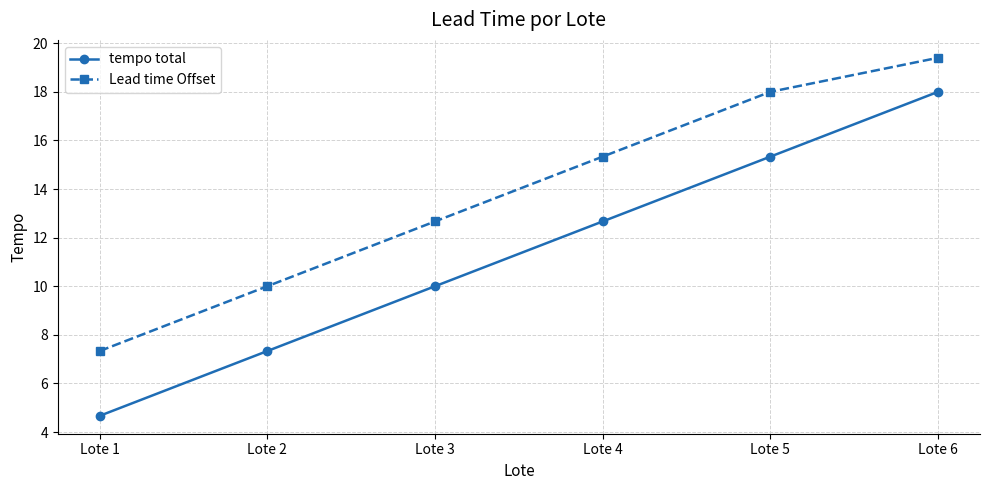

What is the value of the Lead time Offset point at the 2nd from the left?

10.0